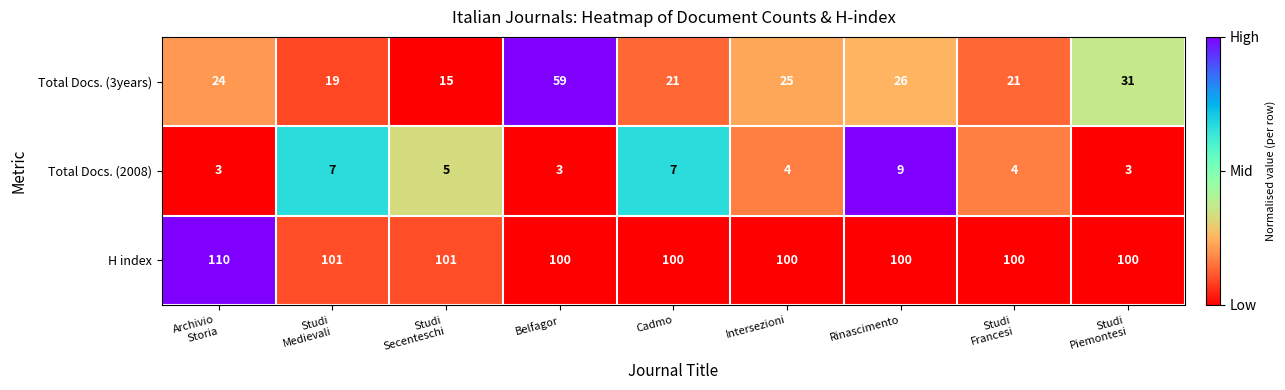

Is it true that Total Docs. (3years) equals 34 at Cadmo?

False